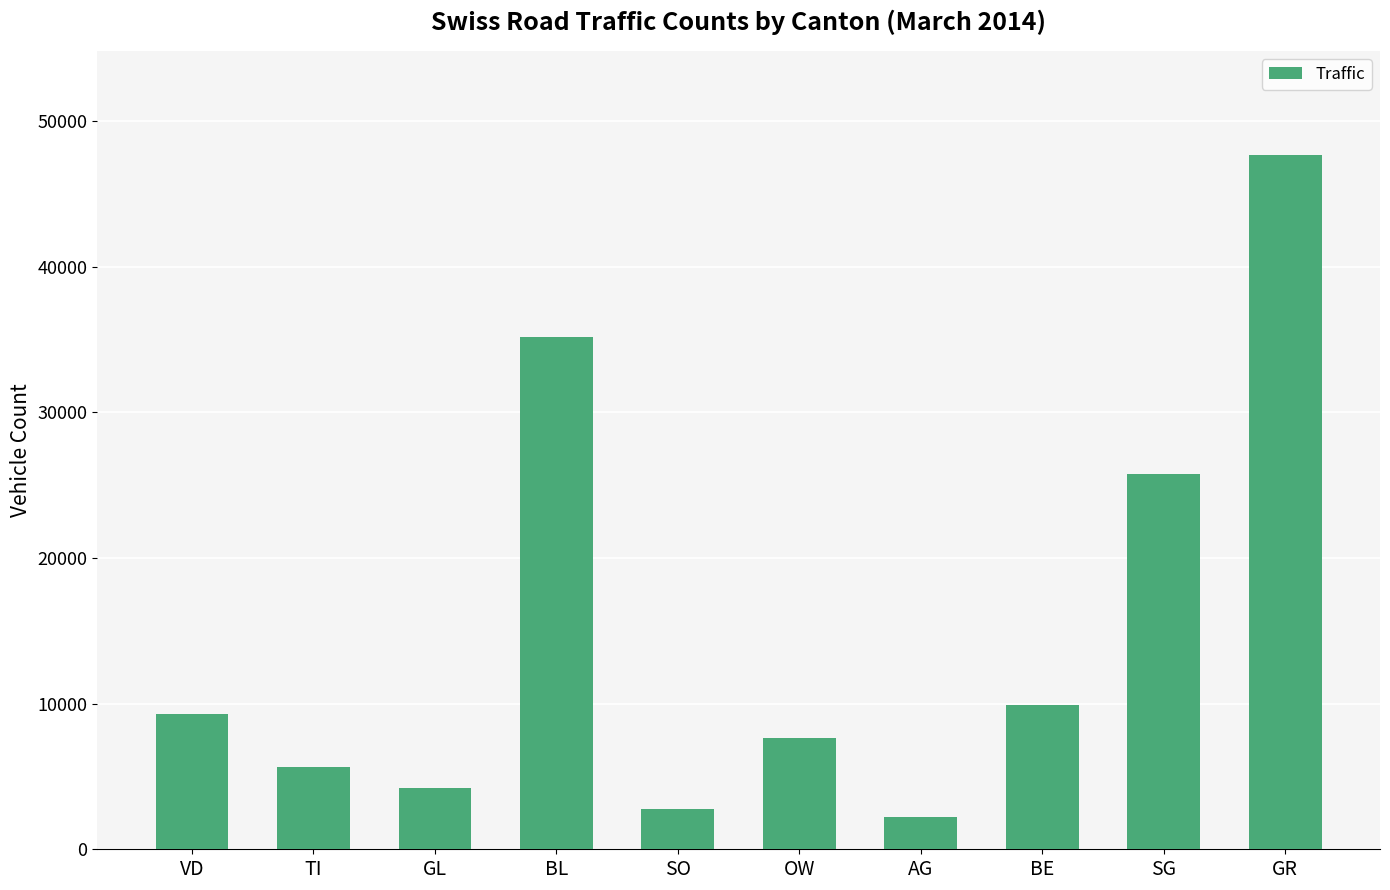

At which label is the value closest to 24945?

SG